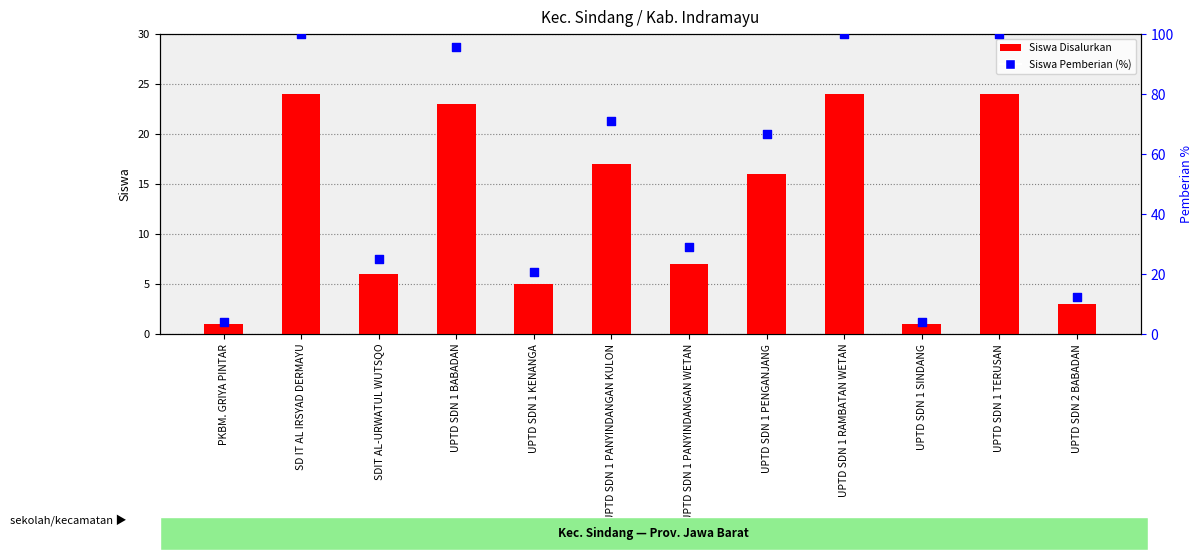

At how many categories does at least one series exceed 84?

4